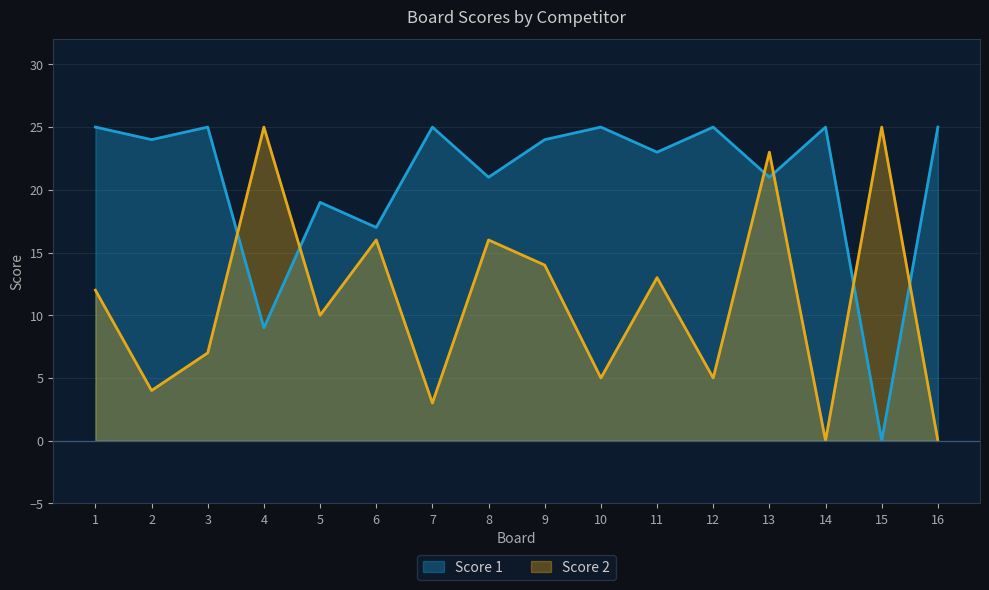

Reading left to right, list all the values displayed in this chart.

Score 1: 1=25	2=24	3=25	4=9	5=19	6=17	7=25	8=21	9=24	10=25	11=23	12=25	13=21	14=25	15=0	16=25
Score 2: 1=12	2=4	3=7	4=25	5=10	6=16	7=3	8=16	9=14	10=5	11=13	12=5	13=23	14=0	15=25	16=0